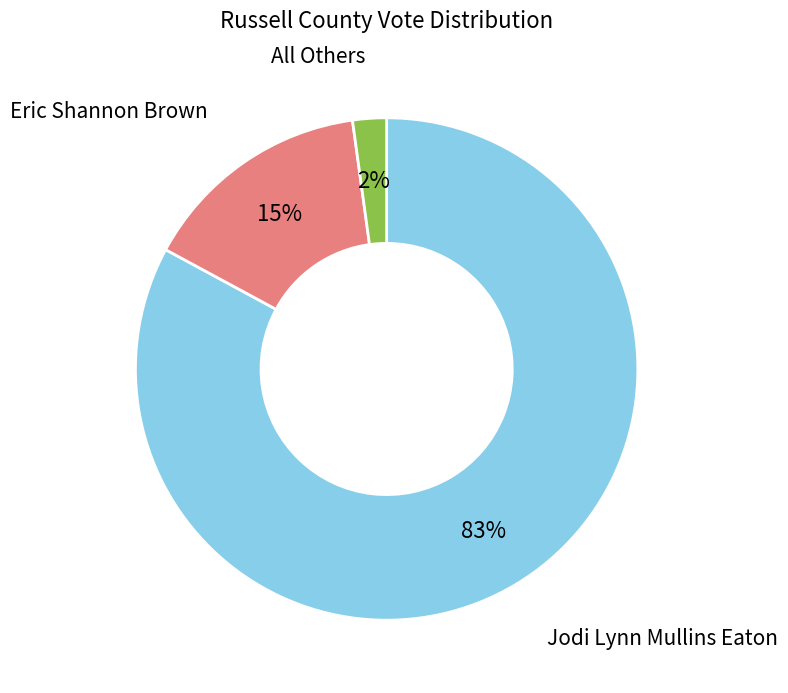

To the nearest percent, what is the difference between the largest and smallest slice percentages?

81%